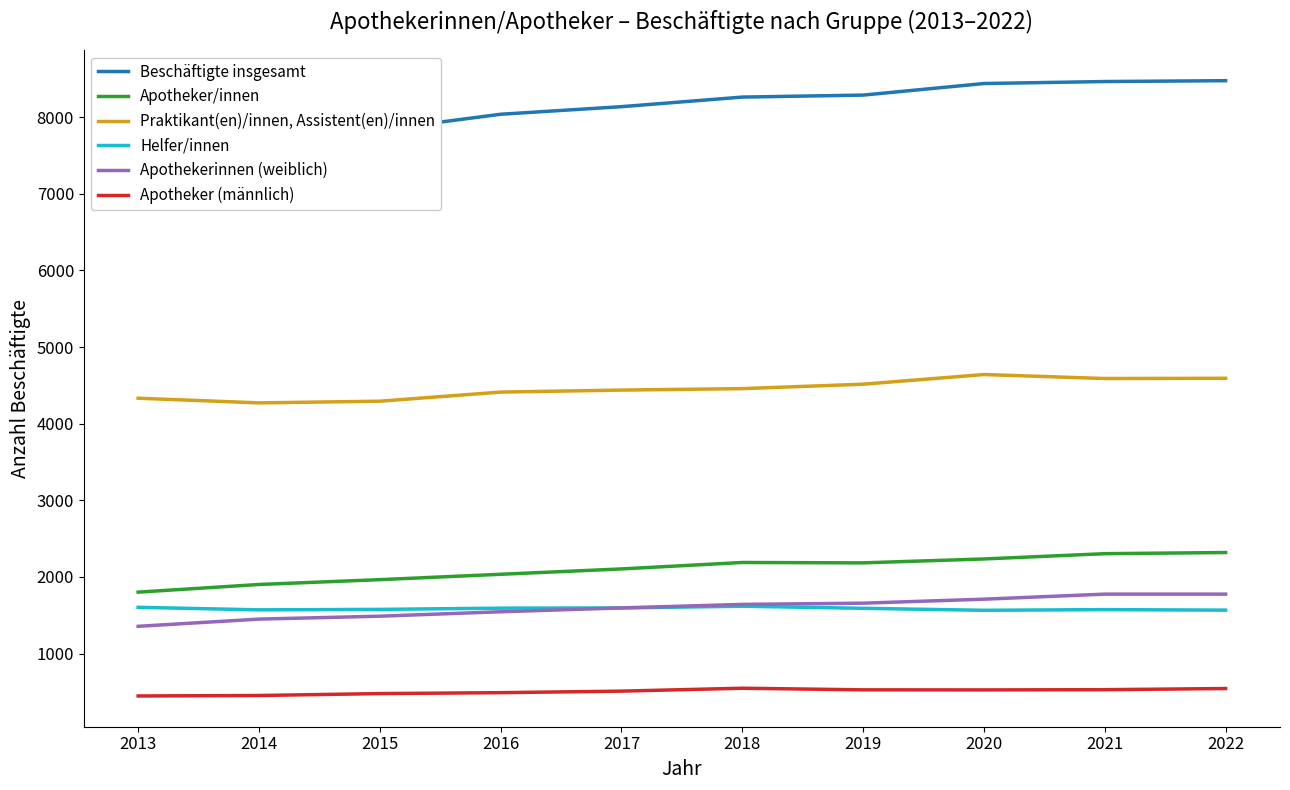

What is the difference between the highest and lowest values at 2013?

7290